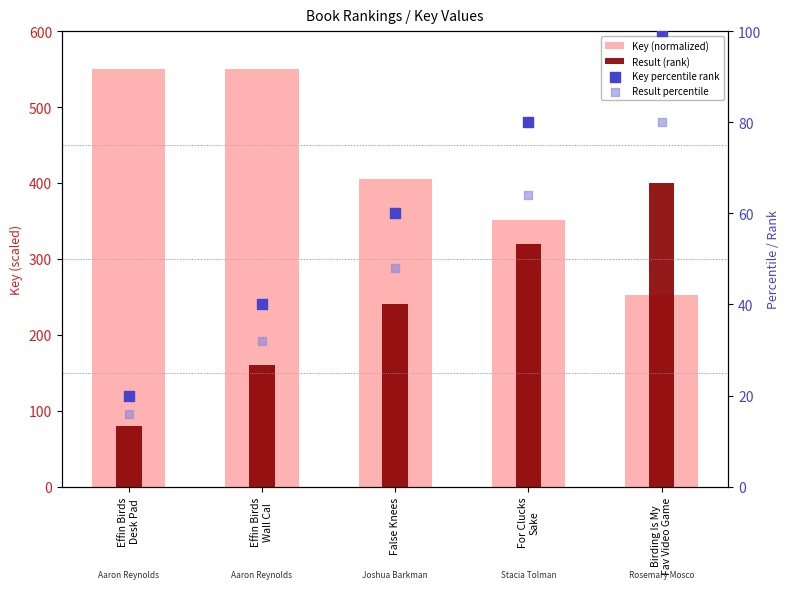

Which series has the largest Y range (max minus min)?

Result (rank)